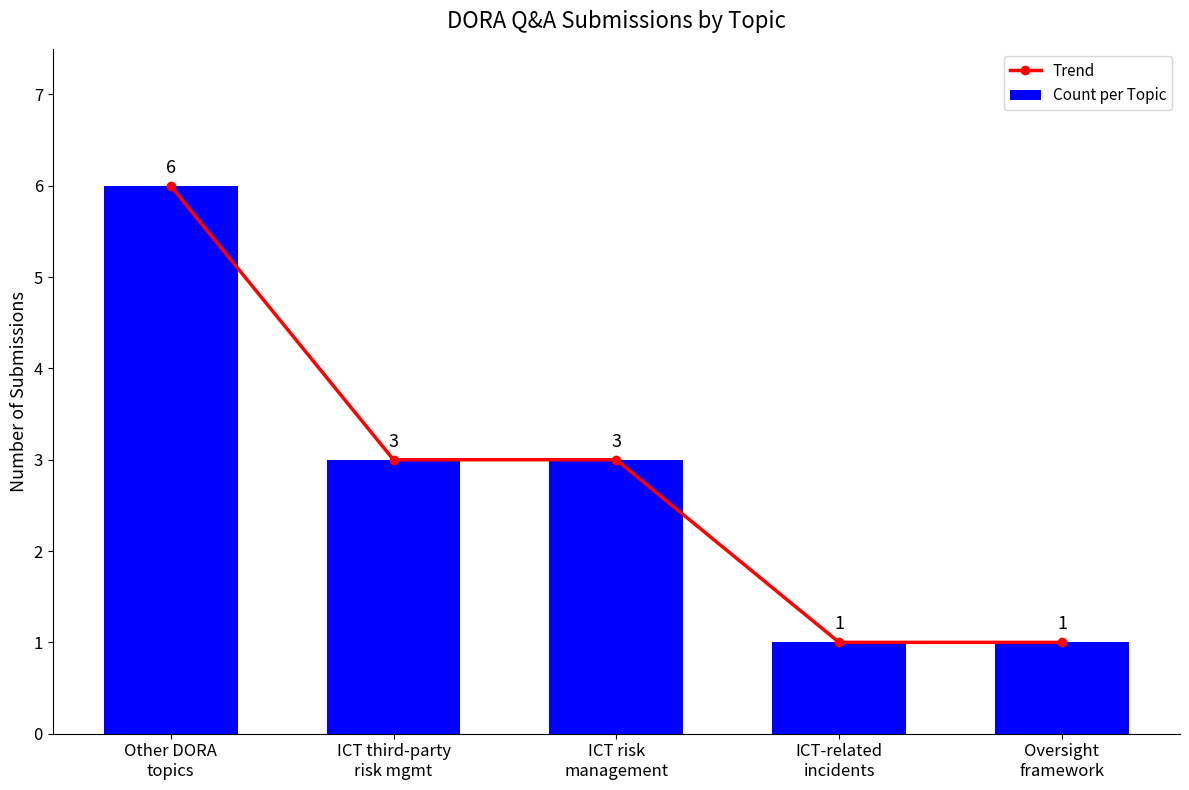

What is the total value across all series at ICT-related
incidents?

2